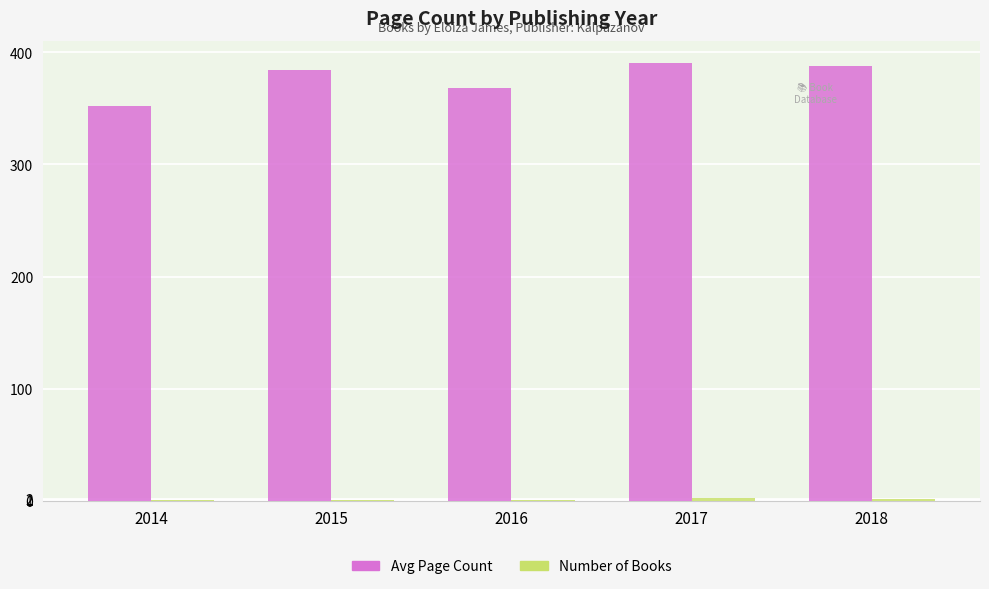

The Avg Page Count series shows 165.9 at 2014. True or false?

False